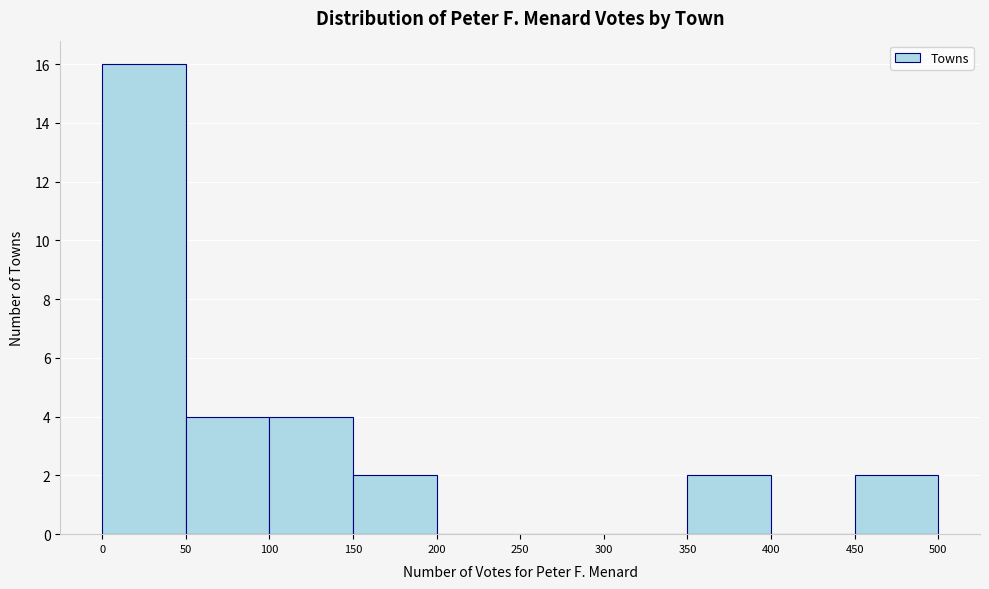

How tall is the bar that spans 350 to 400 on the x-axis? The values are not printed on the chart, so give them approximately, as read against the axis.

2